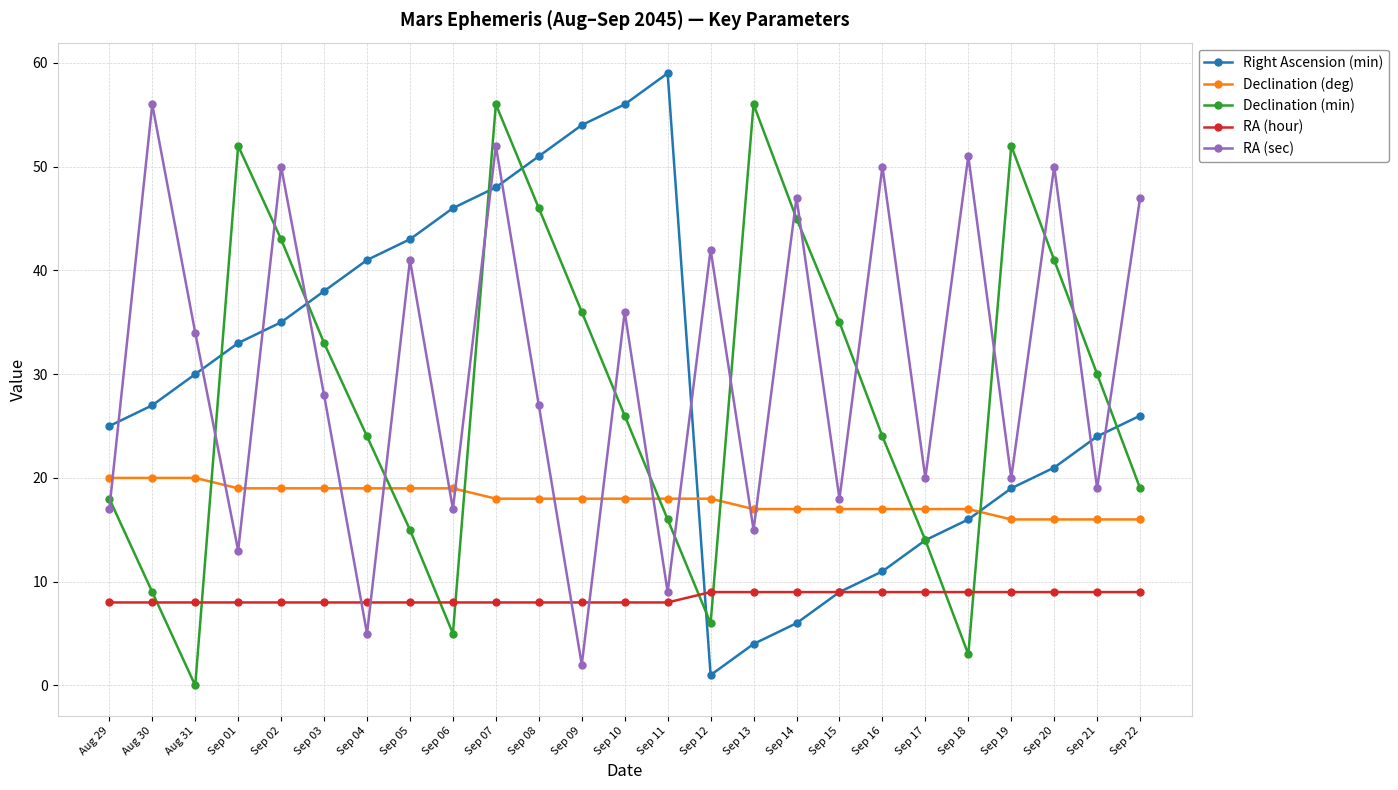

At how many categories does at least one series exceed 11?

25